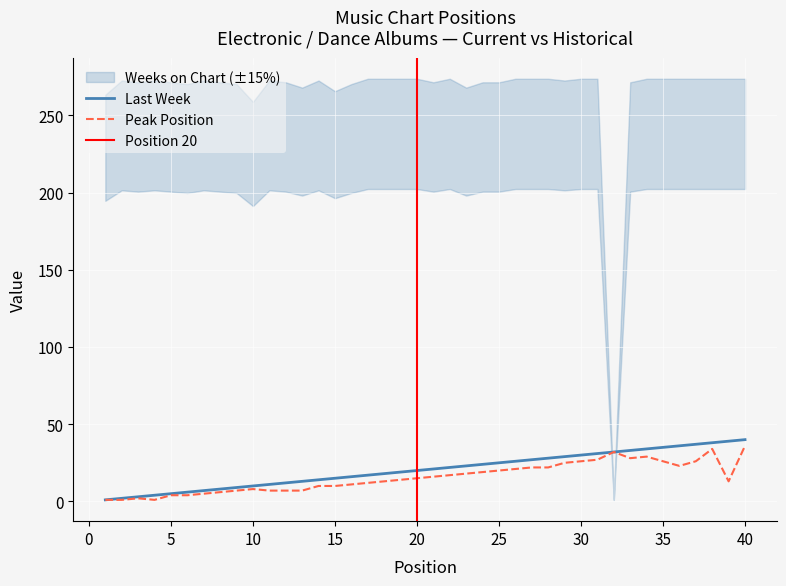

Is the value of Last Week at 10 greater than the value of Peak Position at 40?

No